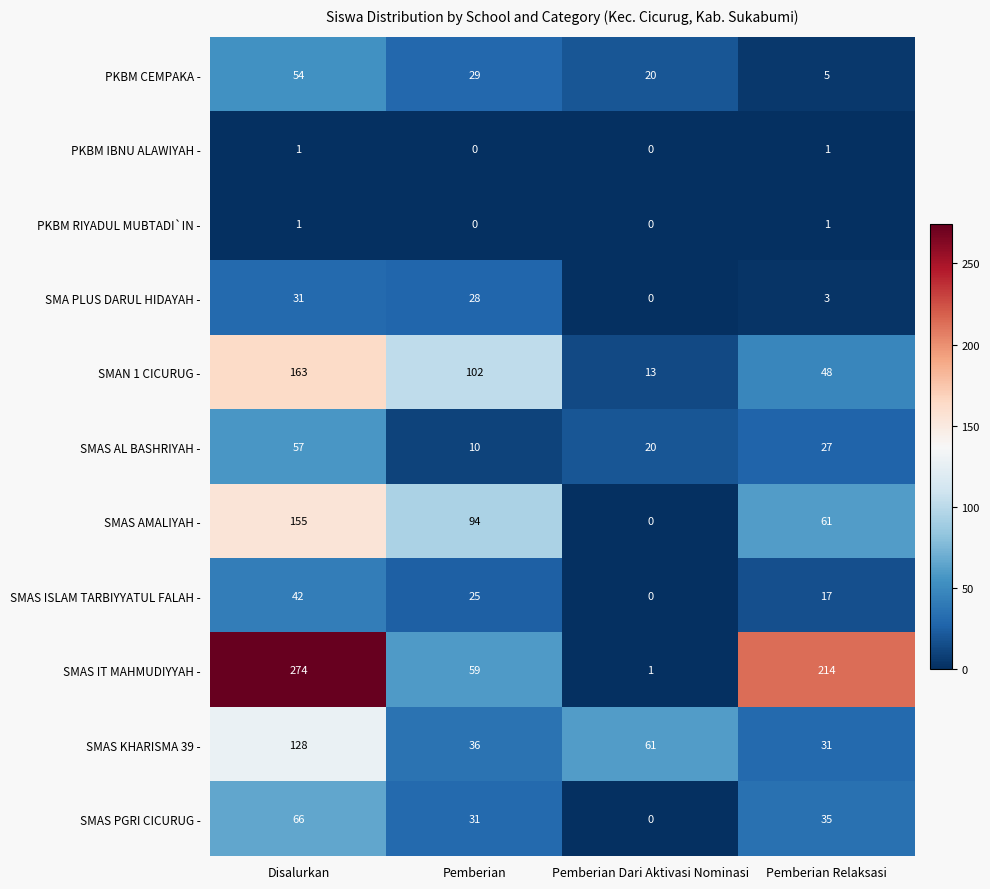

Read the SMAS AL BASHRIYAH - value at Disalurkan.

57